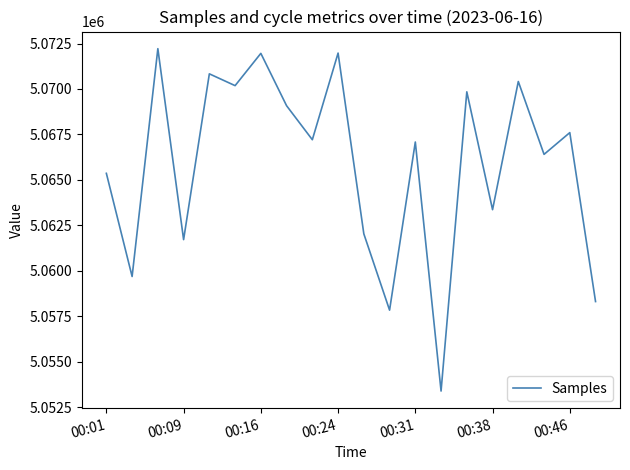

What is the minimum value shown in the chart?

5053398